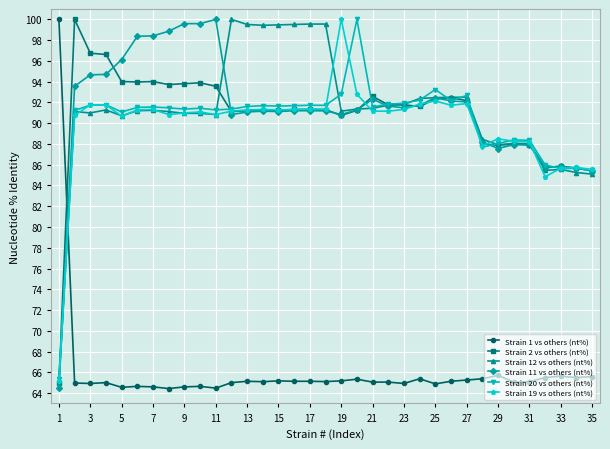

What is the greatest value displayed?

100.0